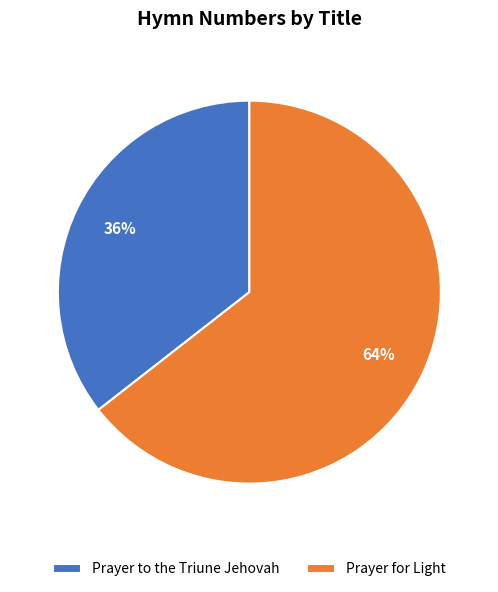

Is there a majority slice in this chart?

Yes